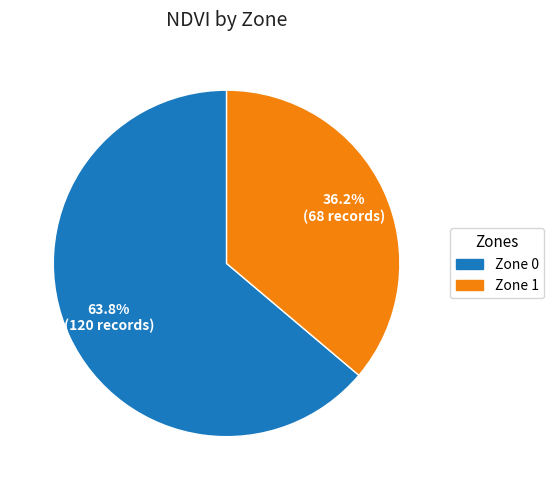

How many slices are in this pie chart?

2